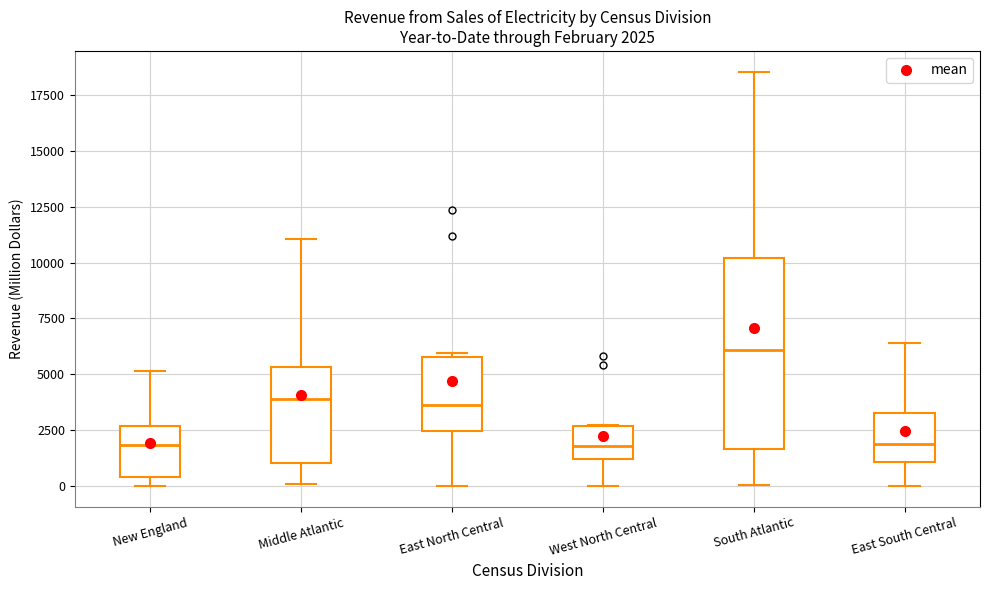

Which box has the highest median line?

South Atlantic